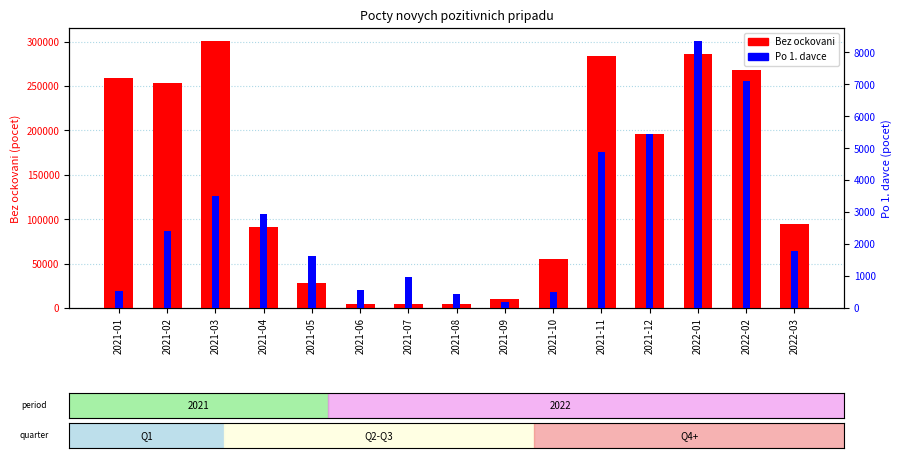

Reading right to left, what are all the values shown in this chart?

Bez ockovani: 94657	268153	285609	195482	283629	55484	10681	4776	4947	4913	27690	91722	300352	253507	258786
Po 1. davce: 1796	7100	8344	5457	4878	502	179	448	985	561	1642	2944	3499	2395	546